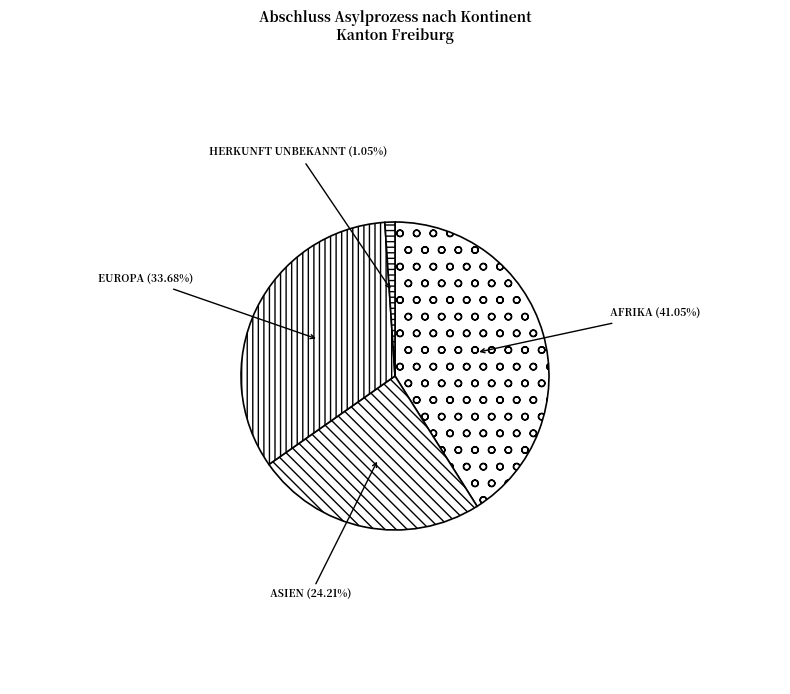

How many segments does this pie chart have?

4